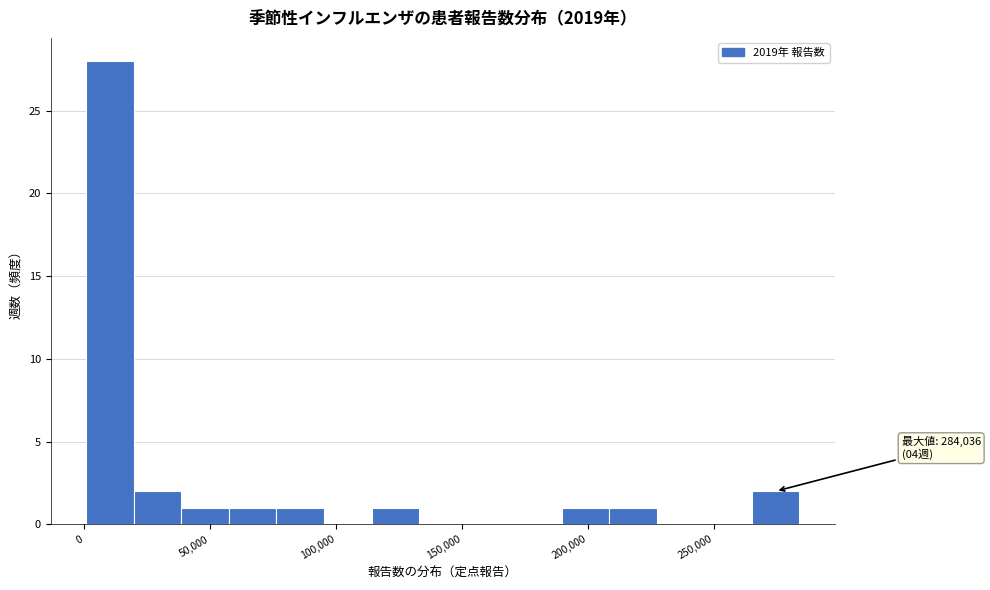

Read against the x-axis, roughly where is the centre of the tallest bar?

10000